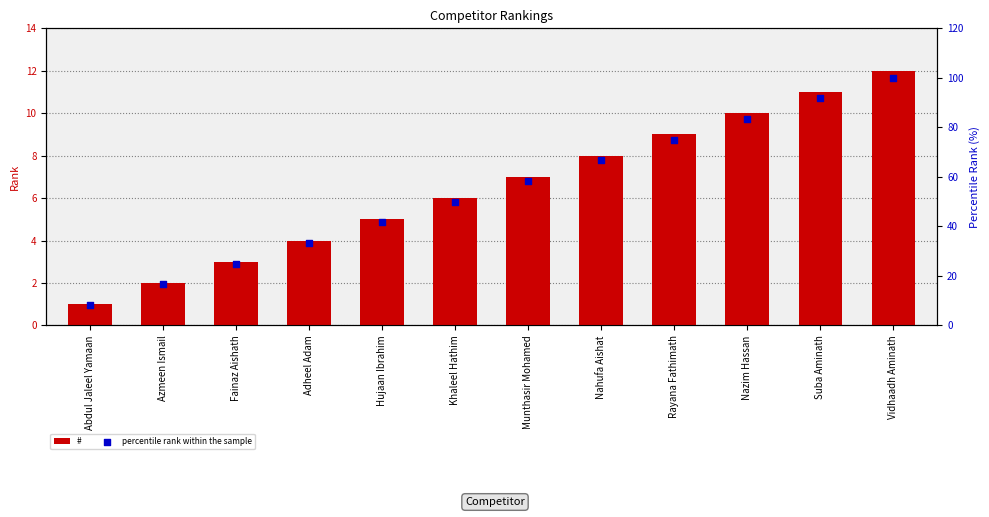

Which series has the largest Y range (max minus min)?

percentile rank within the sample